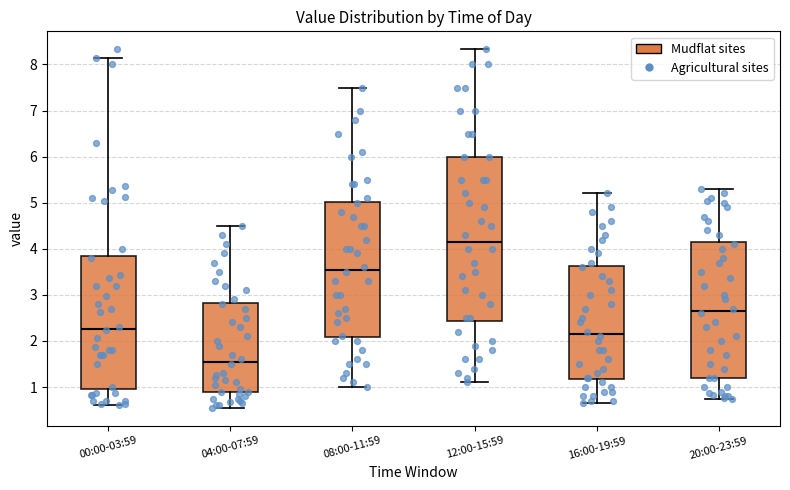

Where does the lower whisker of the box for 00:00-03:59 end on the y-axis? The values are not printed on the chart, so give them approximately, as read against the axis.

0.6